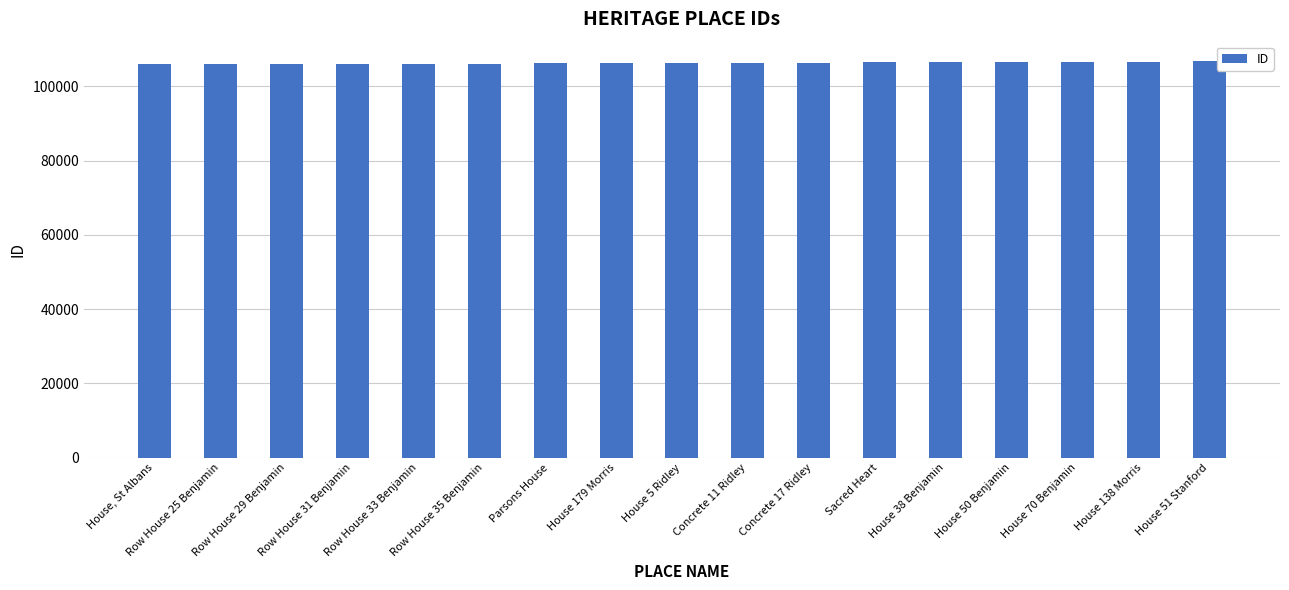

Rank the categories by value from lowest to highest.

House, St Albans, Row House 25 Benjamin, Row House 29 Benjamin, Row House 31 Benjamin, Row House 33 Benjamin, Row House 35 Benjamin, Parsons House, House 179 Morris, House 5 Ridley, Concrete 11 Ridley, Concrete 17 Ridley, Sacred Heart, House 38 Benjamin, House 50 Benjamin, House 70 Benjamin, House 138 Morris, House 51 Stanford